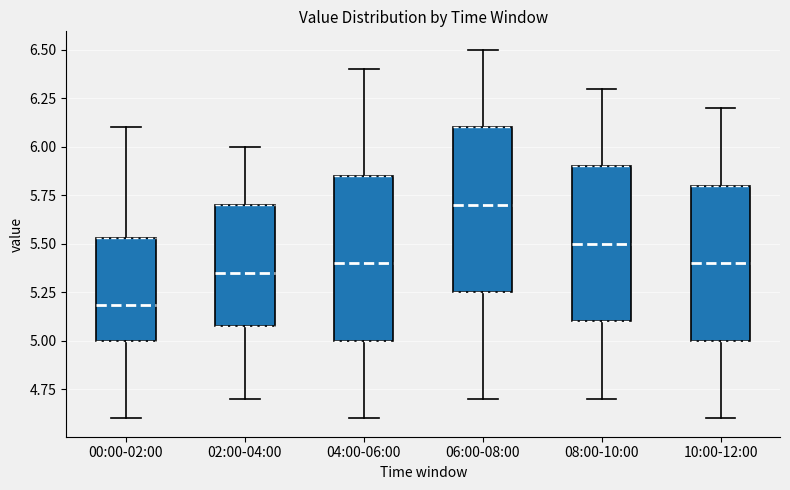

Which box's median line is the lowest?

00:00-02:00